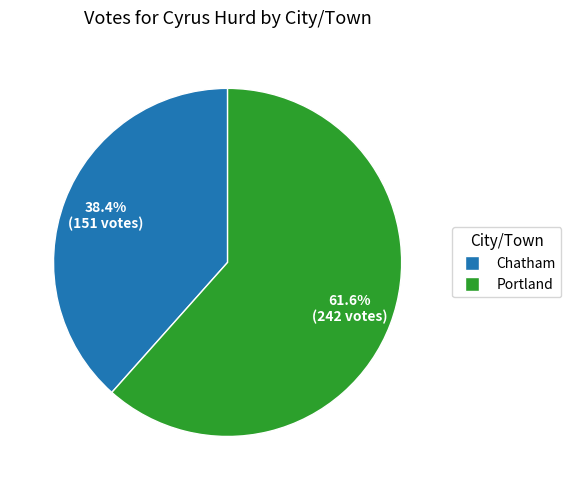

Rank the categories by value from highest to lowest.

Portland, Chatham